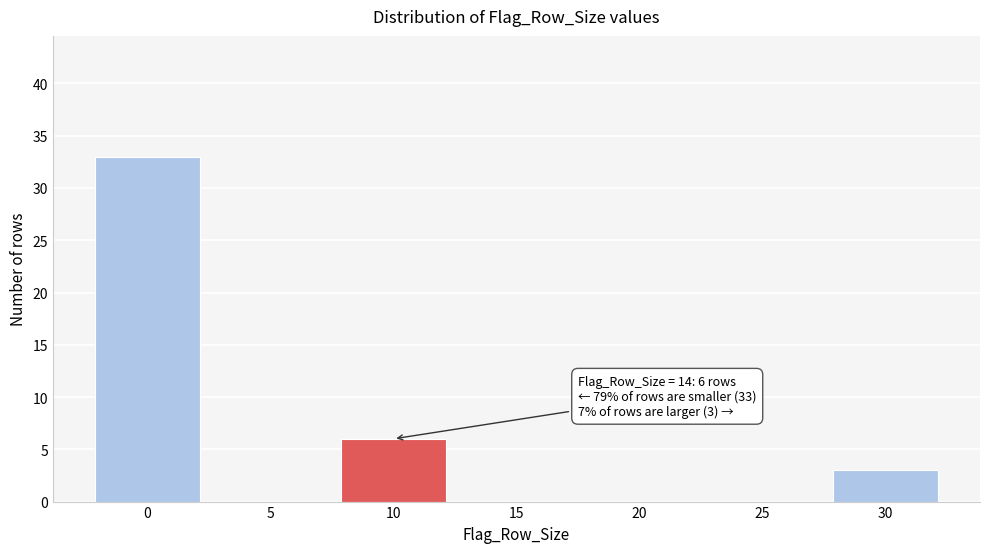

Reading left to right, extract all data points from this chart.

0=33	5=0	10=6	15=0	20=0	25=0	30=3